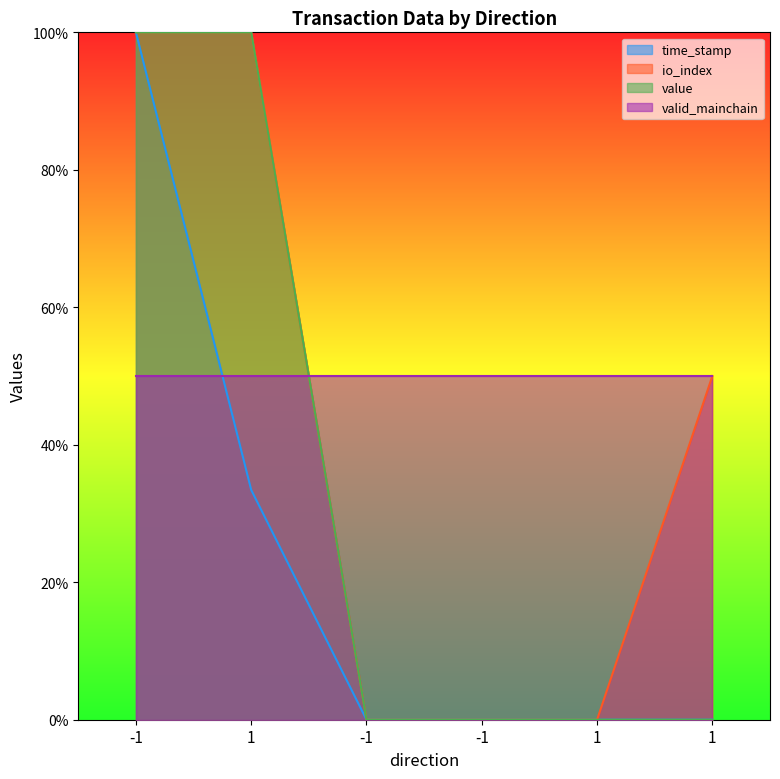

What is the average value of the time_stamp series?

0.2